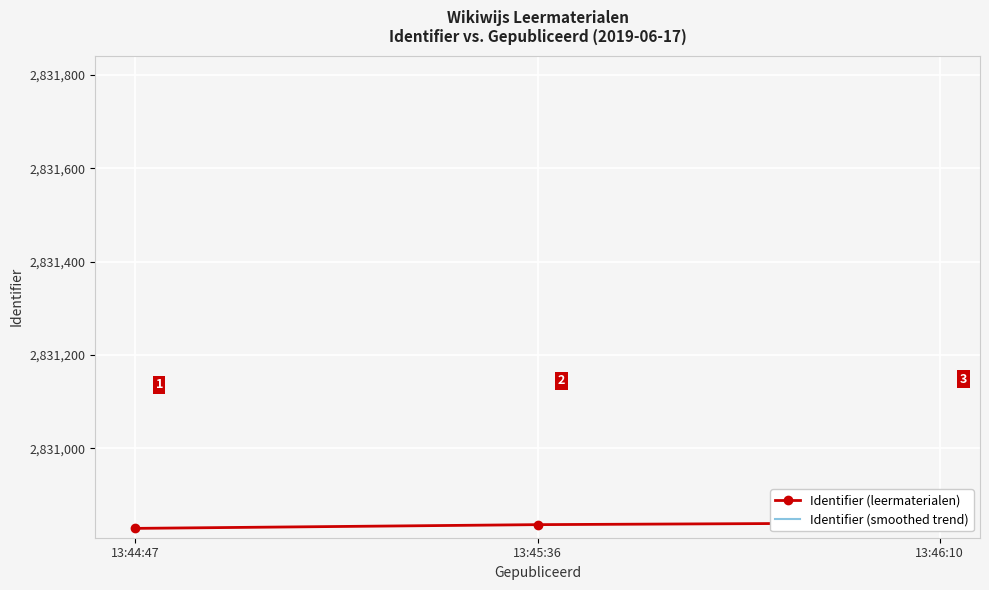

Reading right to left, extract all data points from this chart.

Identifier (leermaterialen): 13:46:10=2830841.0	13:45:36=2830837.0	13:44:47=2830829.0
Identifier (smoothed trend): 13:46:10=2829991.7	13:45:36=2829987.7	13:44:47=2829979.8